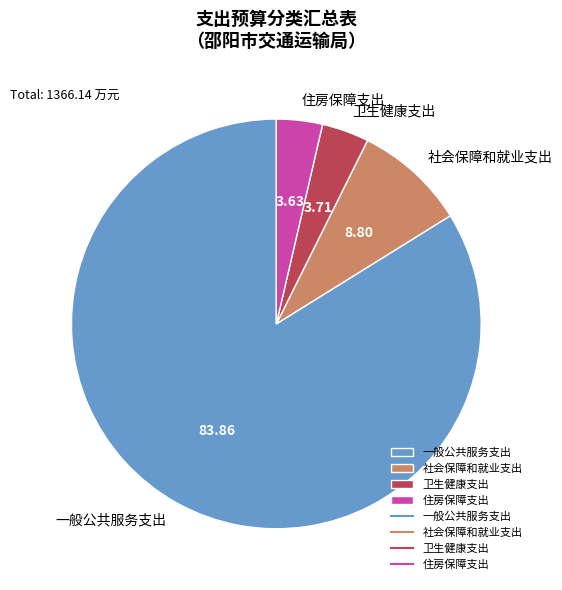

What is the ratio of the value at 住房保障支出 to the value at 社会保障和就业支出?

0.4